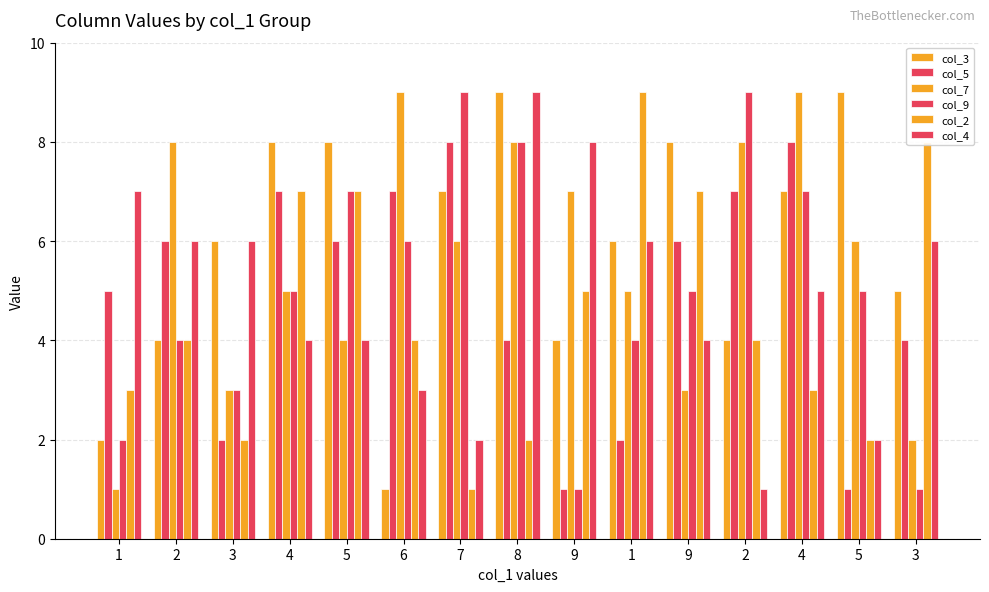

How many distinct data groups are displayed?

6